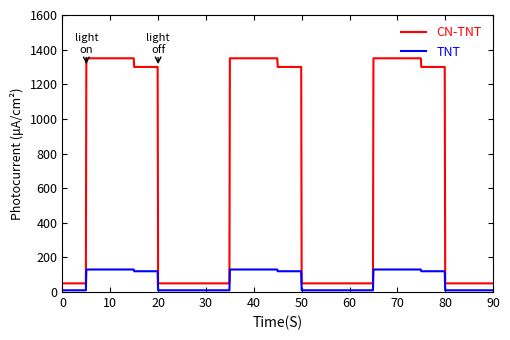

Rank the series by their average value, from lowest to highest.

TNT, CN-TNT